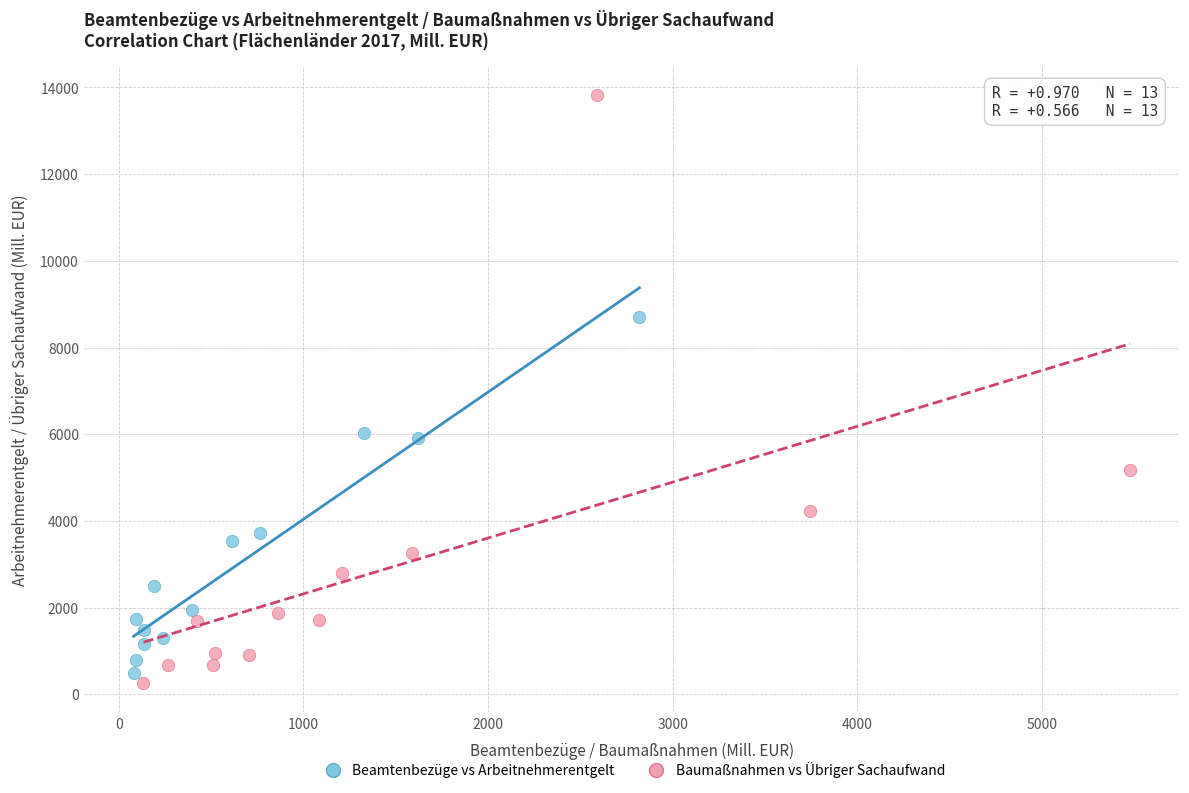

What are all the series names shown in the legend?

Beamtenbezüge vs Arbeitnehmerentgelt, Baumaßnahmen vs Übriger Sachaufwand